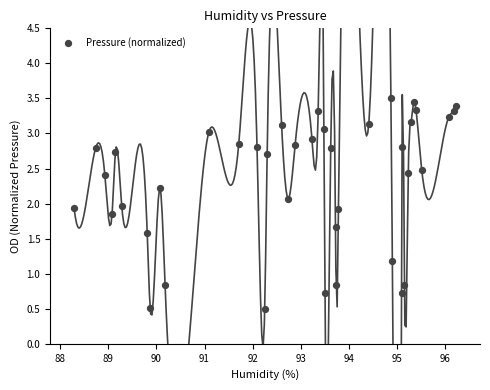

What is the range of Y values (max minus min)?

3.0